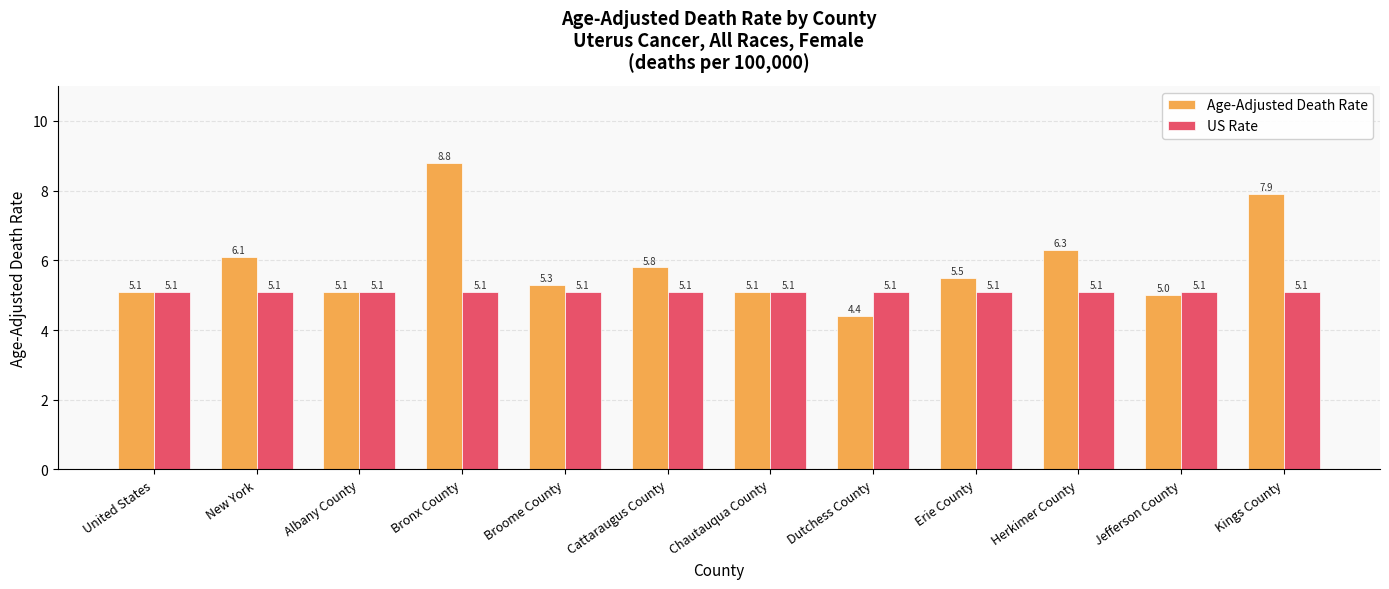

What is the label of the 2nd bar from the left?

New York